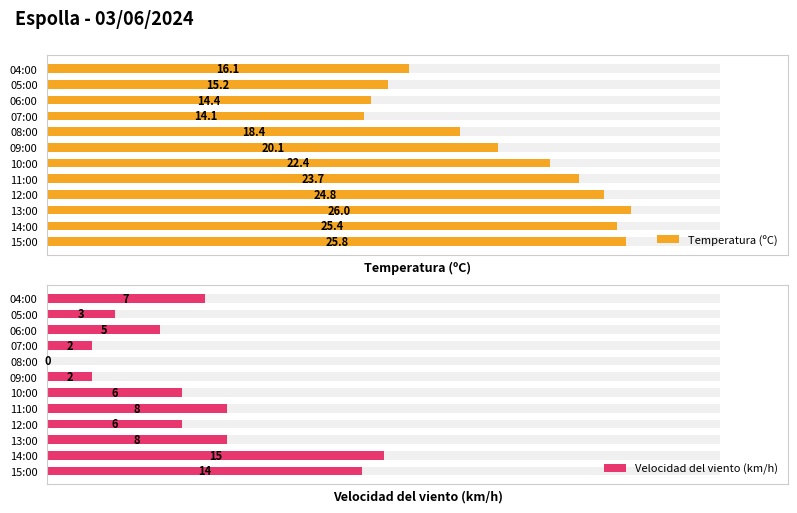

How many bars are there in each group?

2